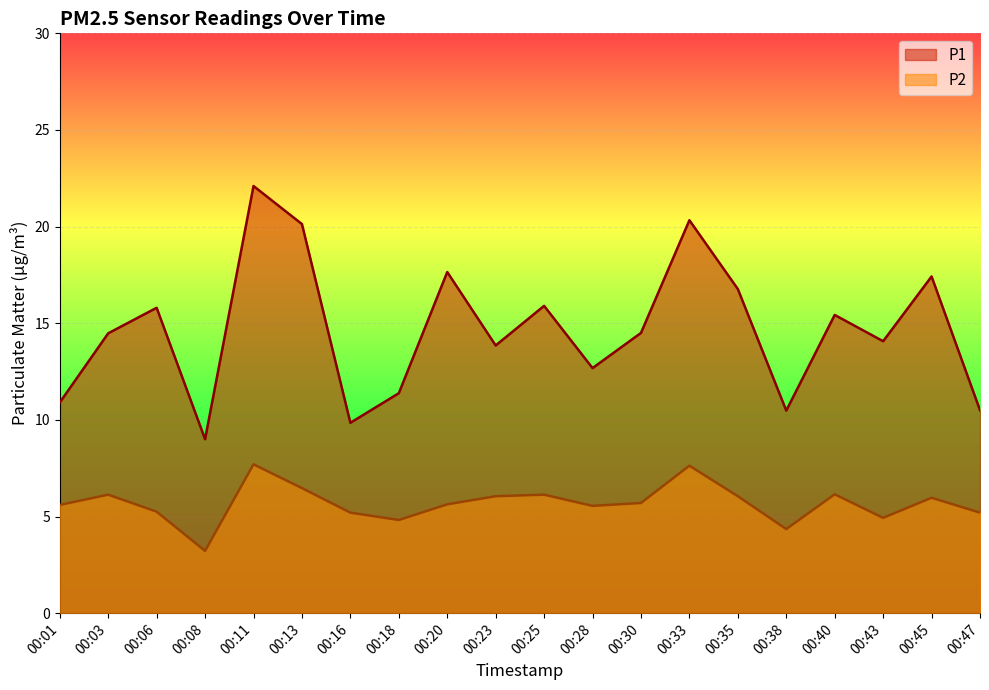

How many interior local peaks does the P1 series have?

7